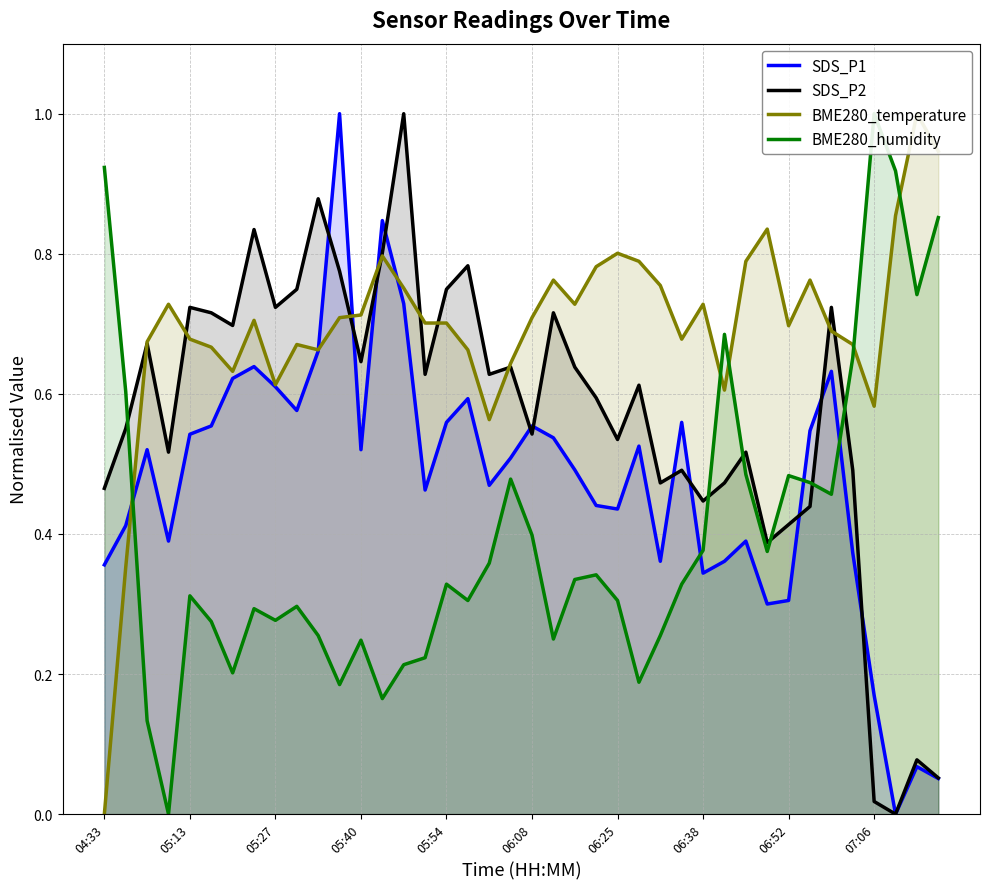

How many values in the BME280_temperature series exceed 0?

39